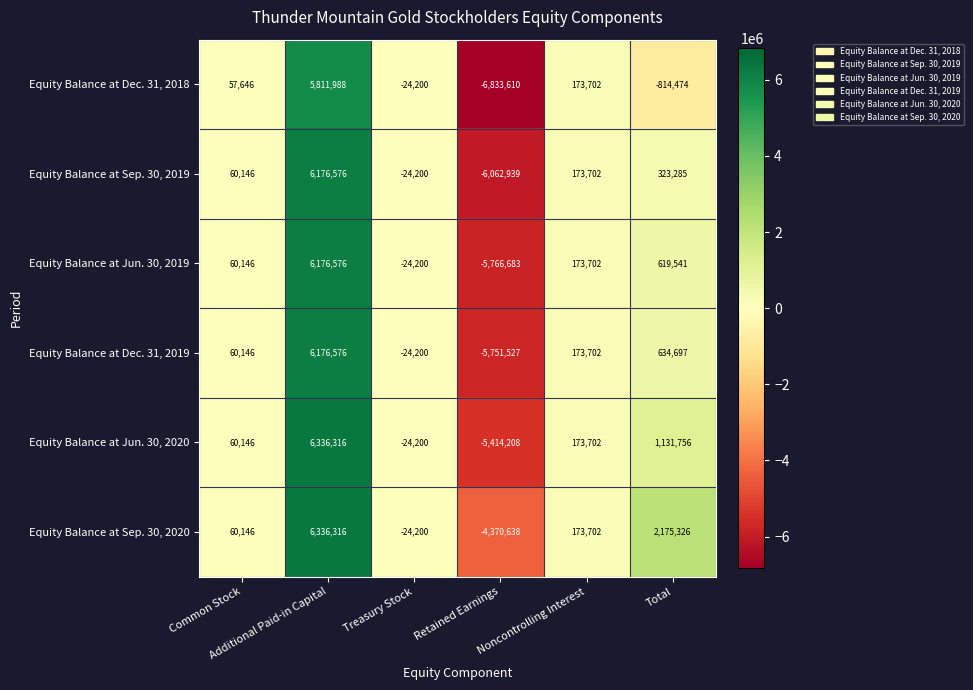

Which series has the largest range (max minus min)?

Equity Balance at Dec. 31, 2018